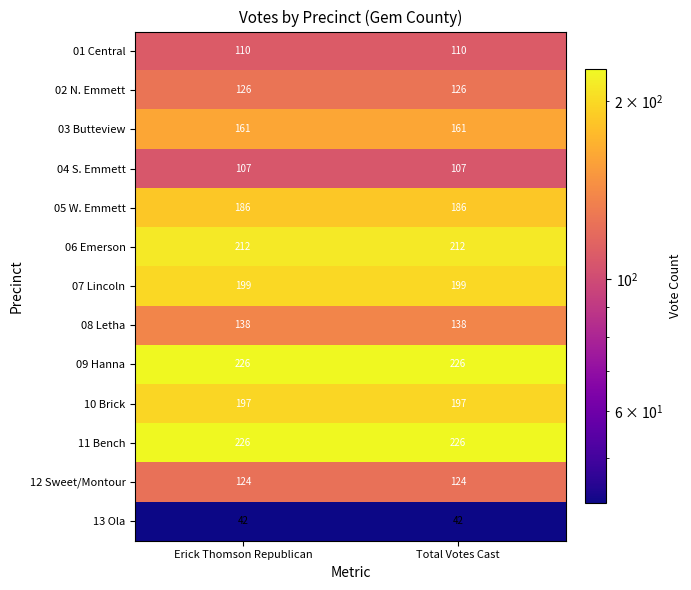

What is the total value across all series at Erick Thomson Republican?

2054